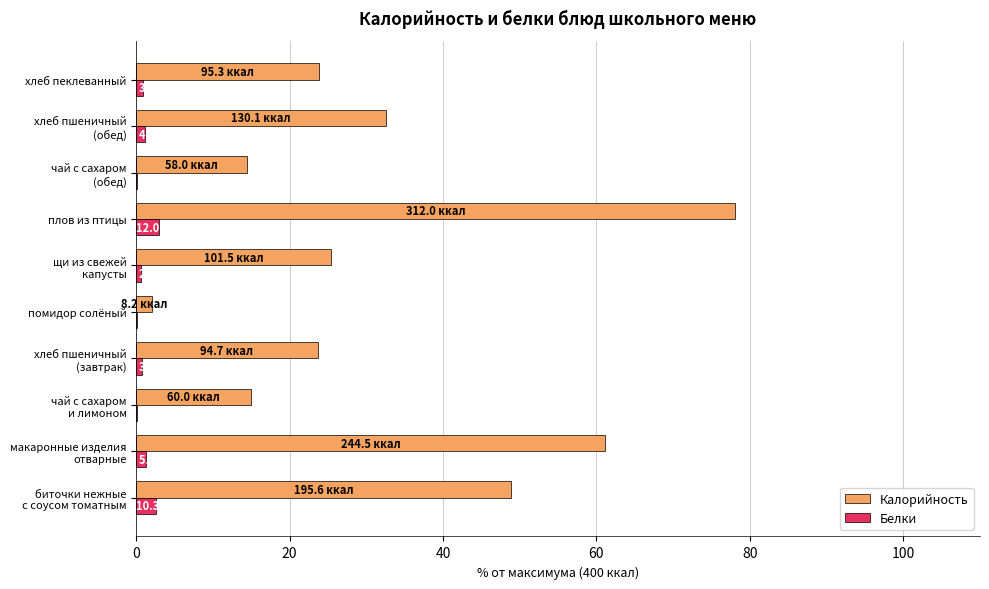

Which series has the largest total across all categories?

Калорийность